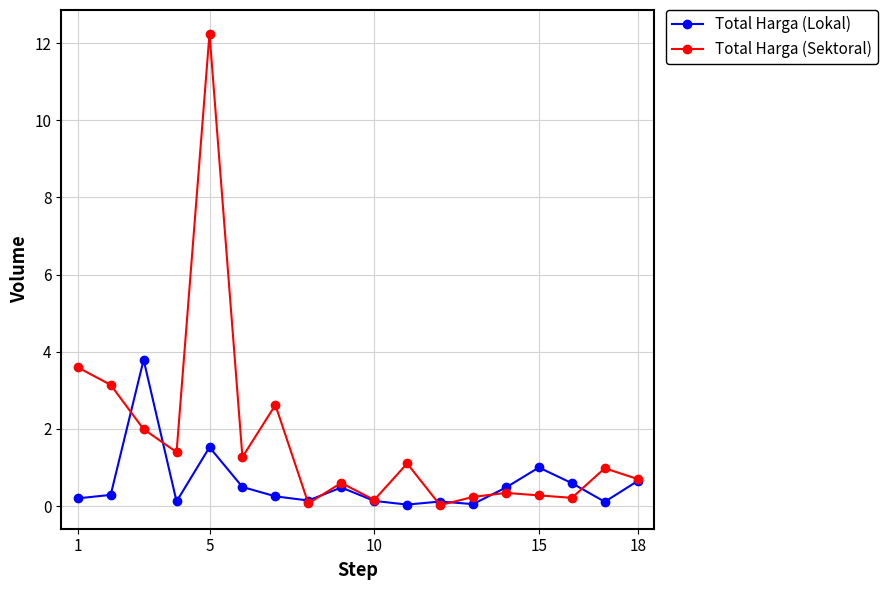

Which series has the widest spread of values?

Total Harga (Sektoral)